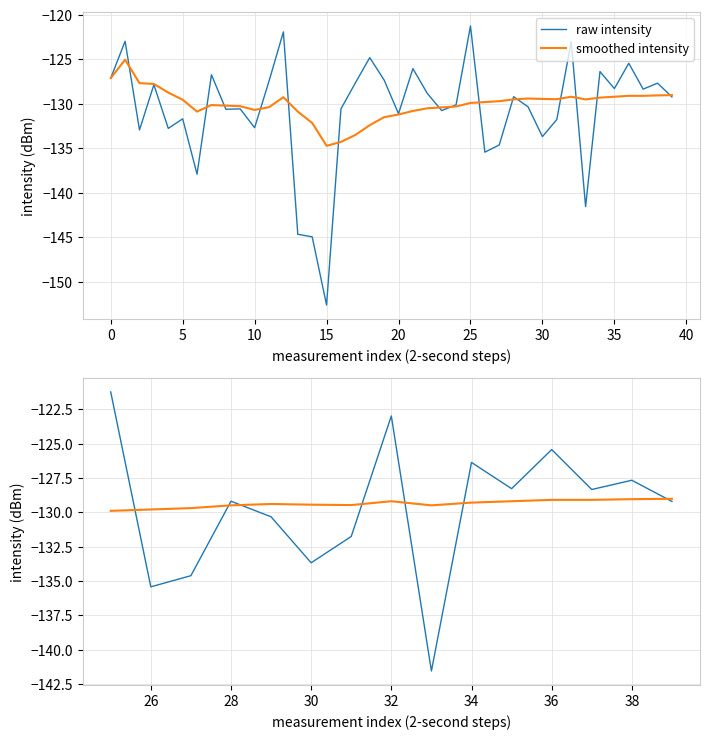

What is the spread (max minus min) of values at 34?

2.9